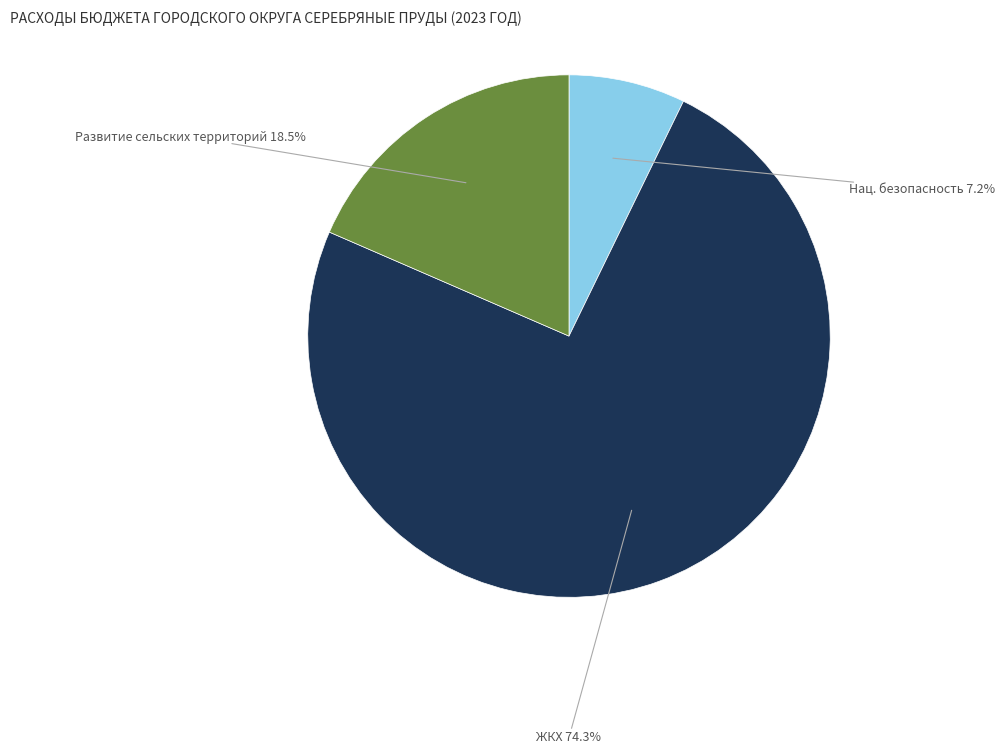

Which has a higher value, ЖКХ or Нац. безопасность?

ЖКХ